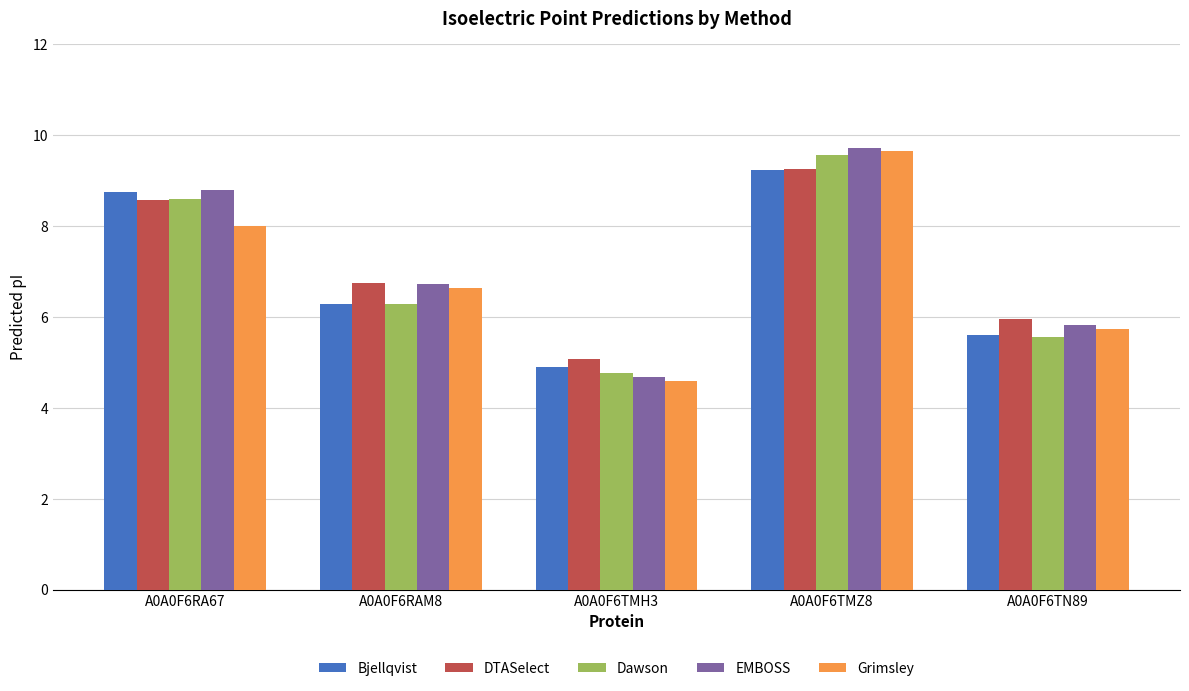

What is the highest value of the DTASelect series?

9.3